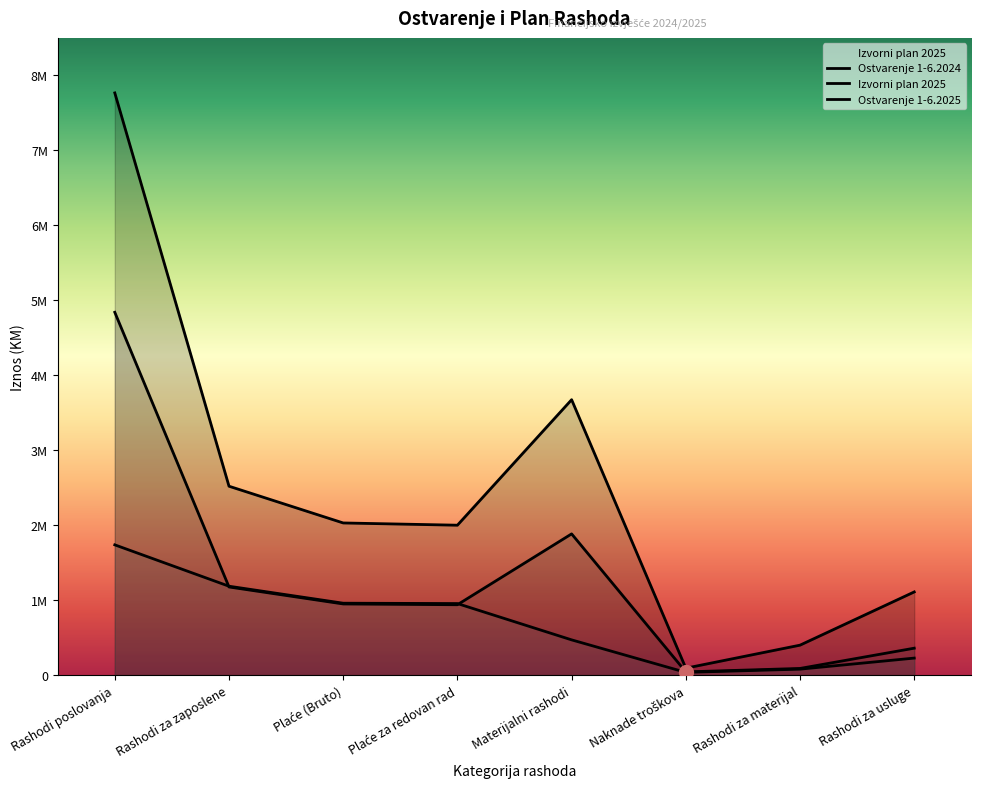

At which label is Izvorni plan 2025 closest to 3929500?

Materijalni rashodi